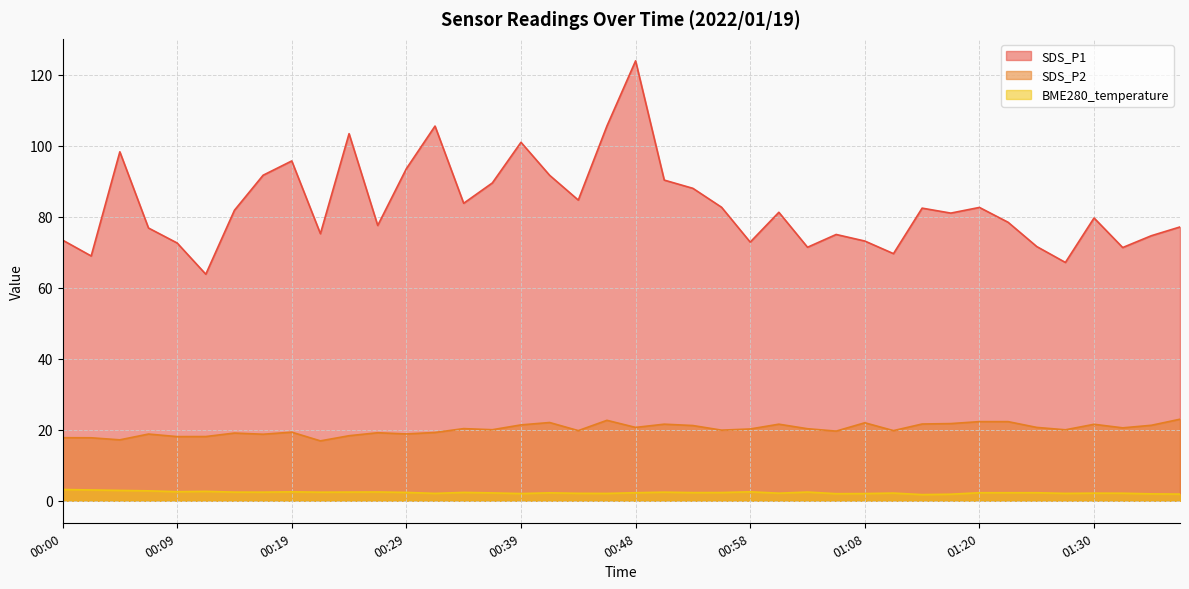

What is the difference between the maximum and minimum values in the SDS_P1 series?

60.1